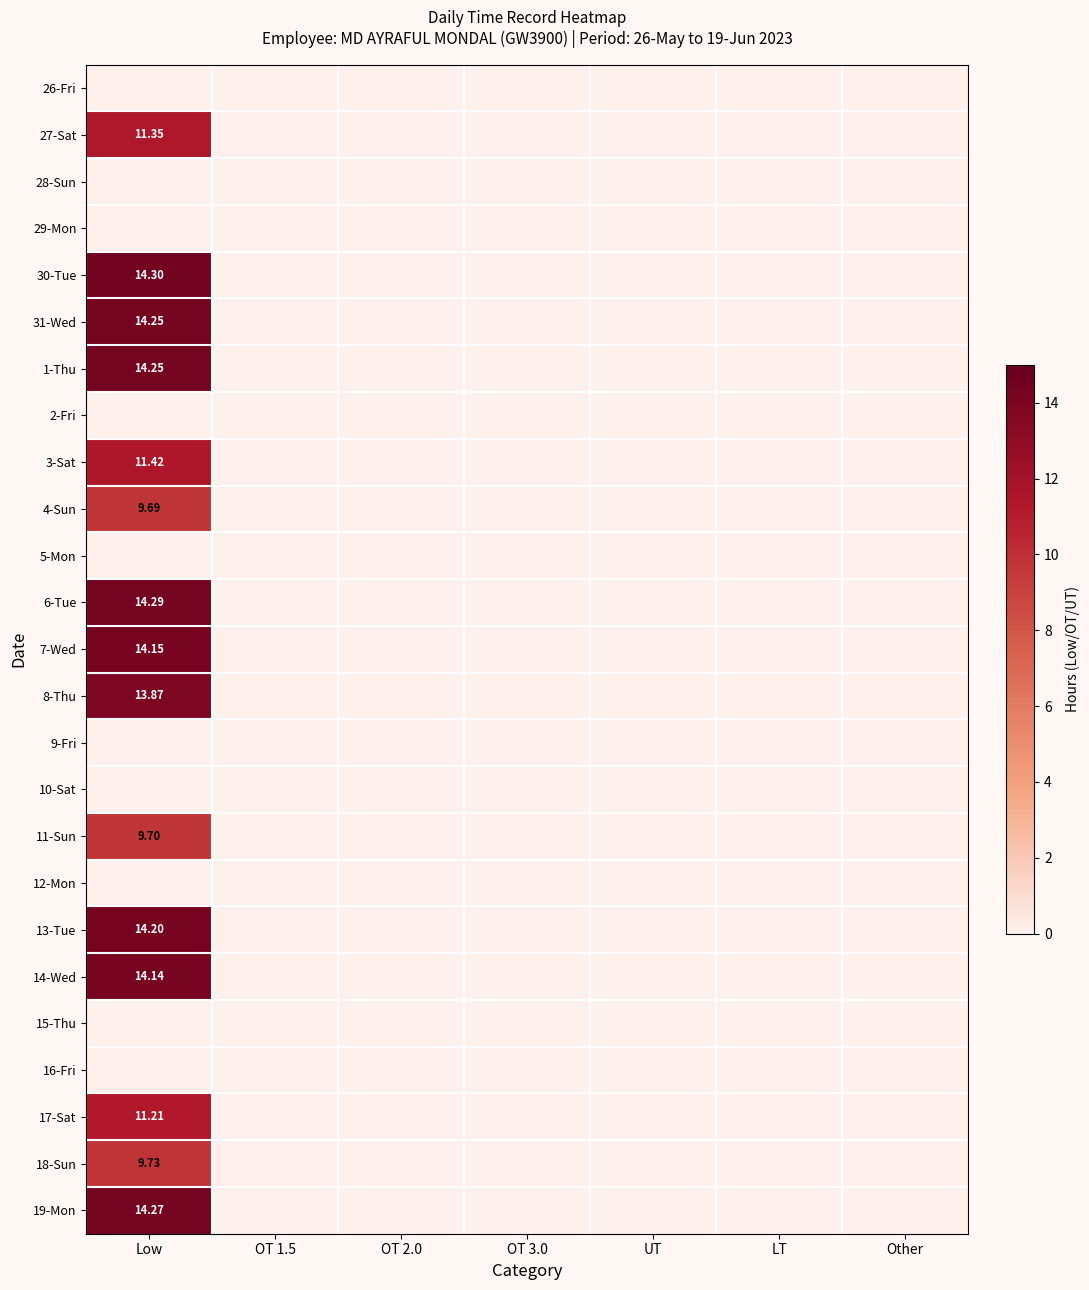

Is the value of 13-Tue at UT greater than the value of 2-Fri at OT 1.5?

No